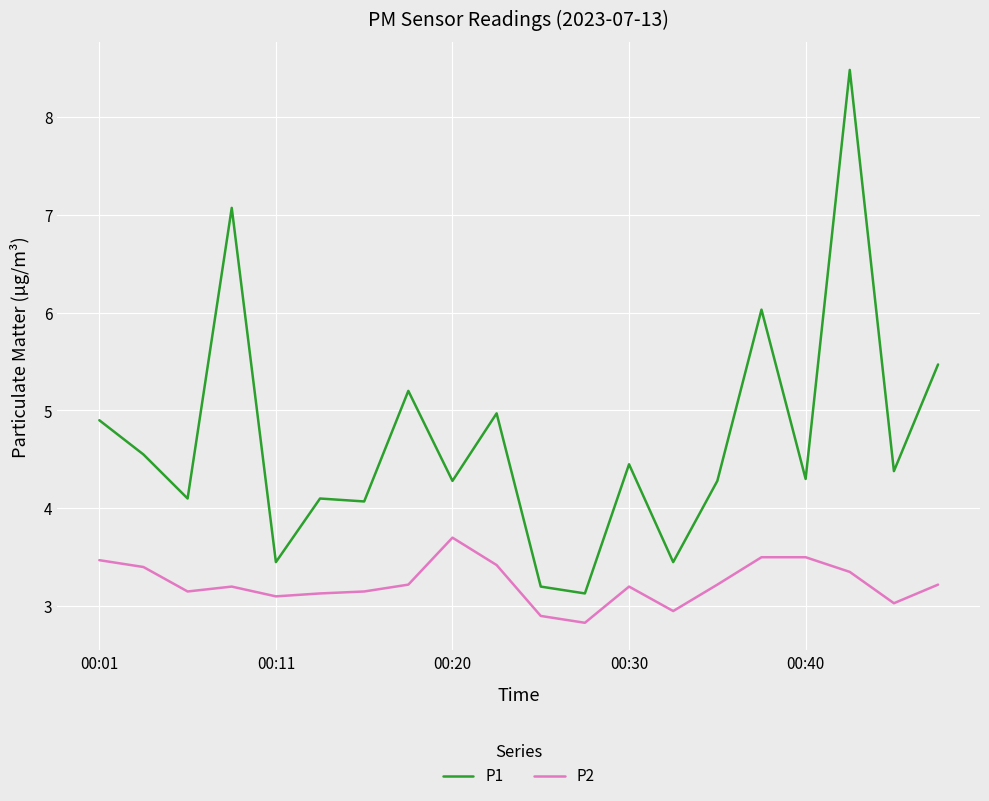

List the series in order of their overall mean, lowest first.

P2, P1